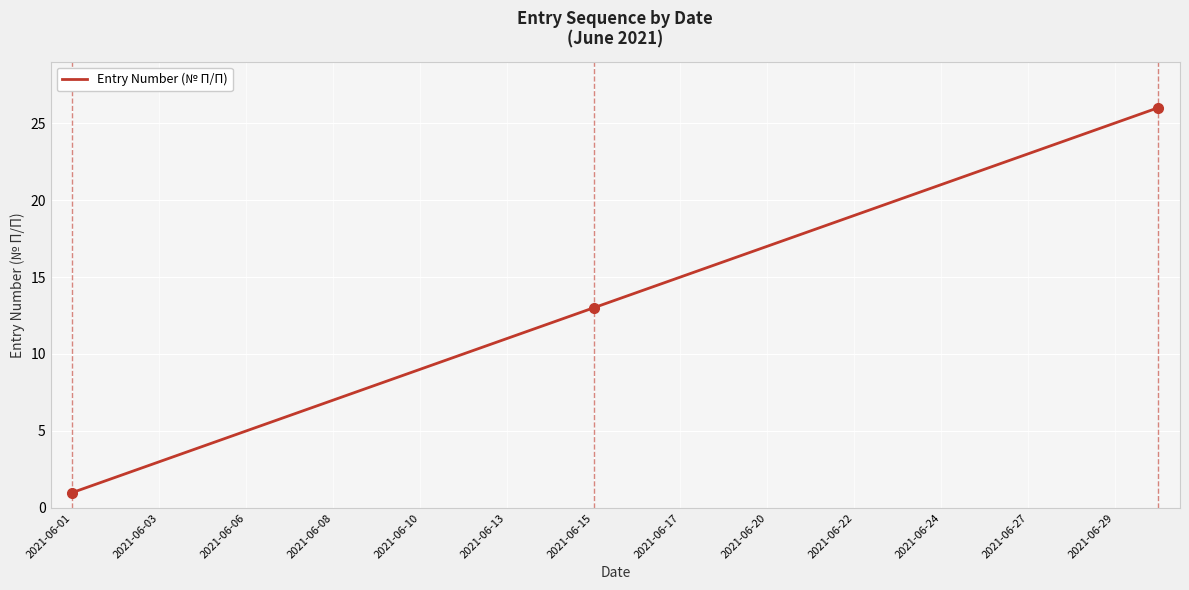

What is the difference between the maximum and minimum values?

25